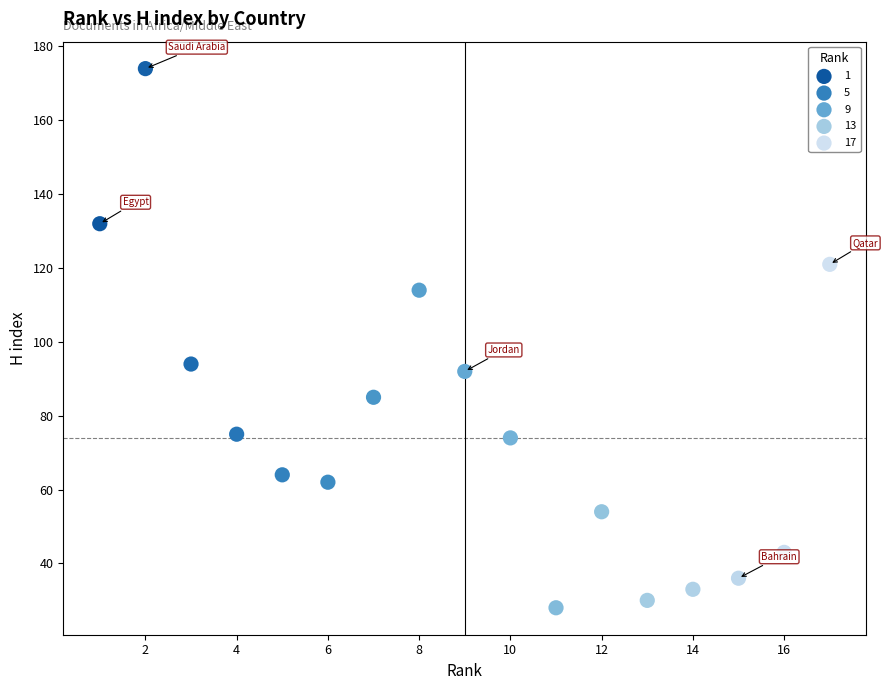

What Y value in the scatter plot is closest to 101?

94